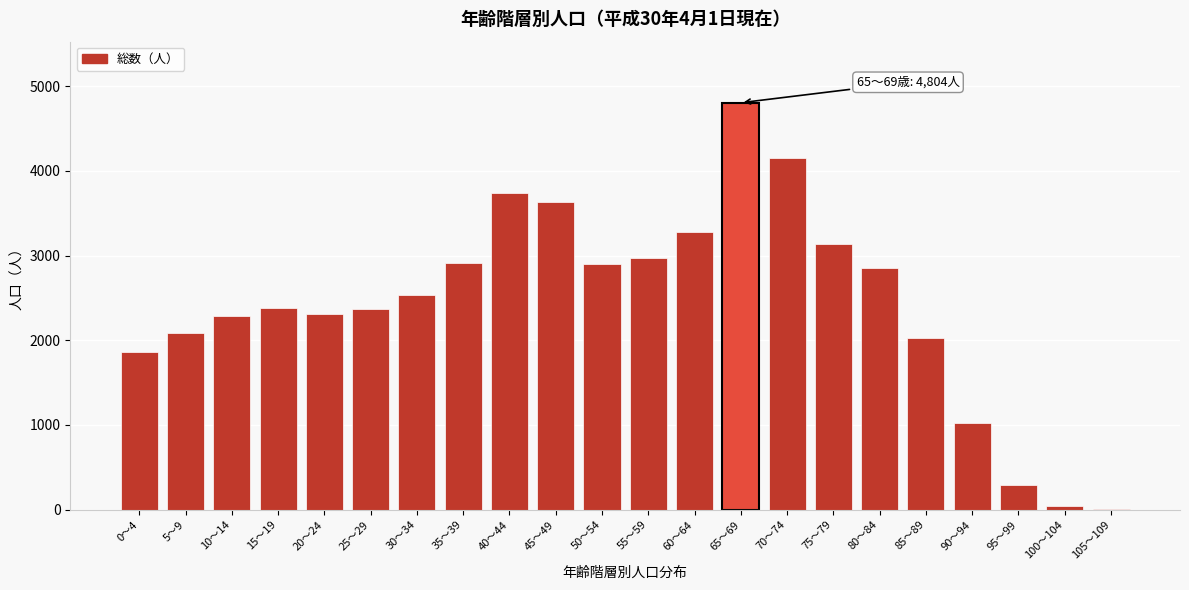

What is the maximum value shown in the chart?

4804